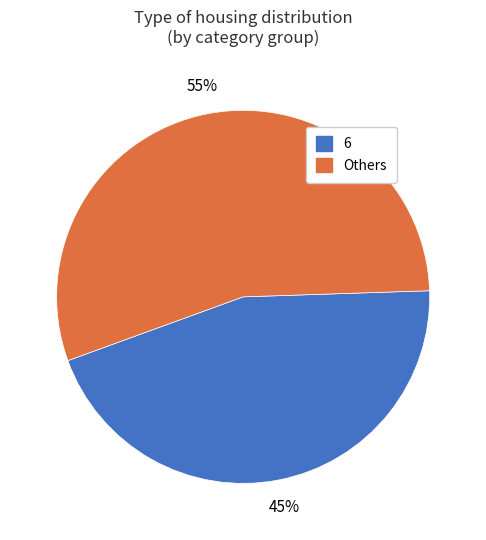

To the nearest percent, what is the difference between the largest and smallest slice percentages?

10%